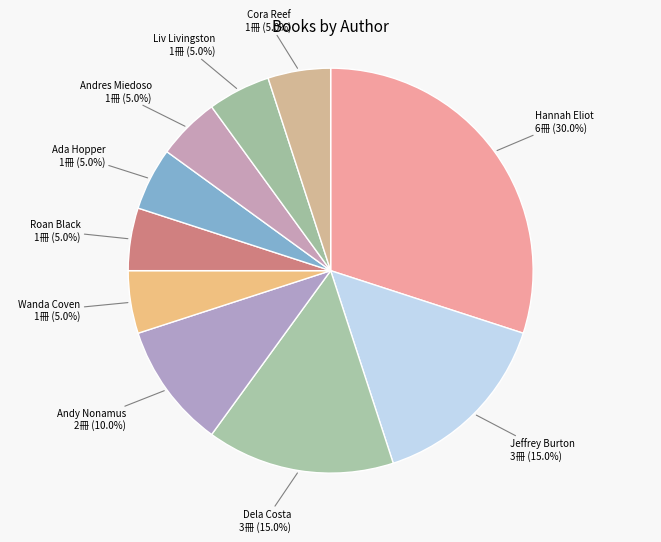

How many slices are in this pie chart?

10